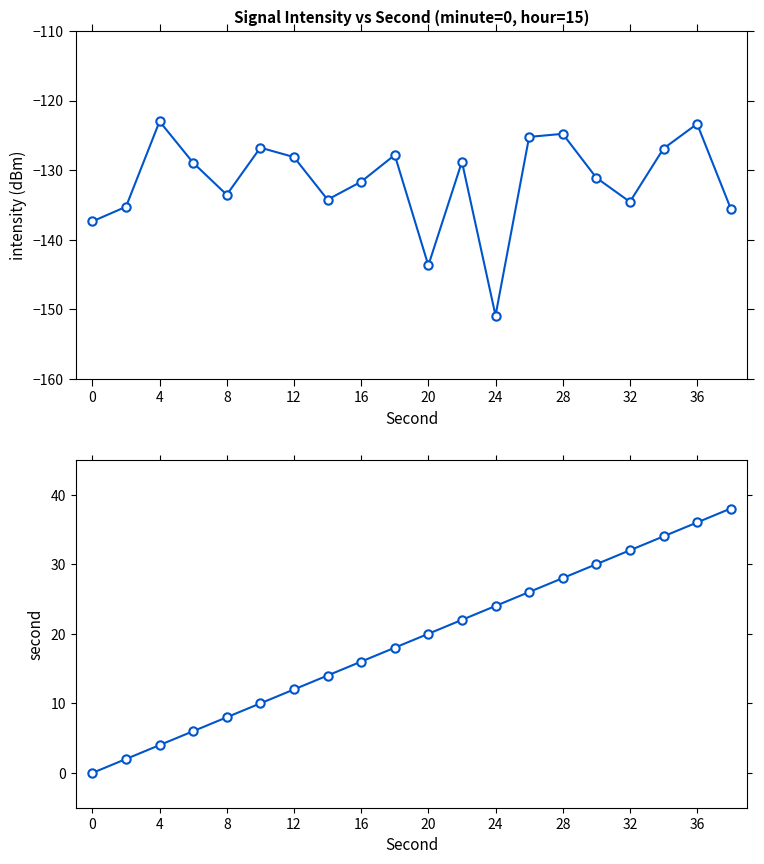

Reading left to right, what are all the values shown in this chart?

intensity(dBm): -137.4	-135.3	-123.0	-129.0	-133.5	-126.8	-128.1	-134.2	-131.7	-127.8	-143.7	-128.8	-150.9	-125.2	-124.8	-131.1	-134.6	-126.9	-123.4	-135.5
second: 0.0	2.0	4.0	6.0	8.0	10.0	12.0	14.0	16.0	18.0	20.0	22.0	24.0	26.0	28.0	30.0	32.0	34.0	36.0	38.0